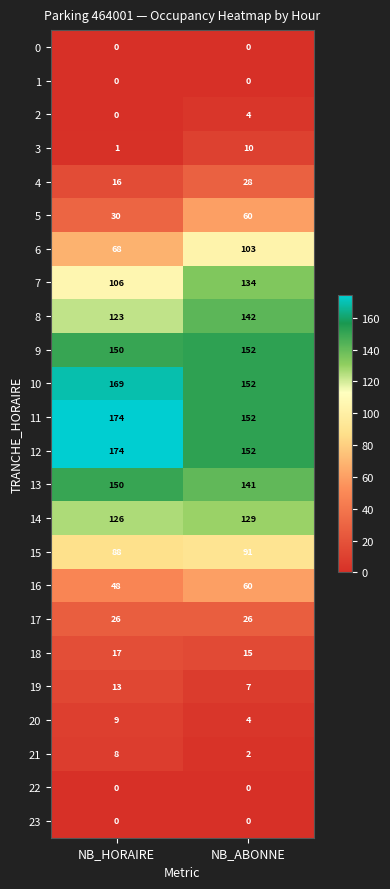

Between NB_HORAIRE and NB_ABONNE, which series saw the biggest shift?

6